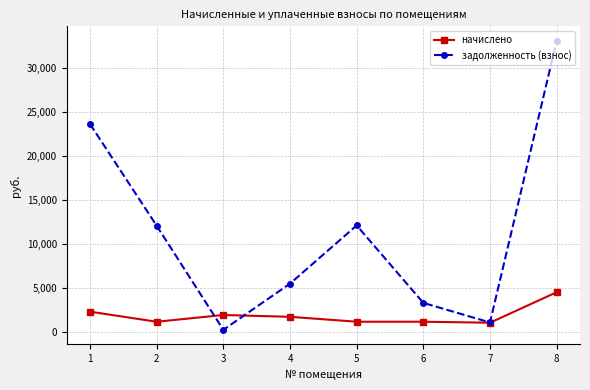

After their last crossing, which series has the higher values: начислено or задолженность (взнос)?

задолженность (взнос)